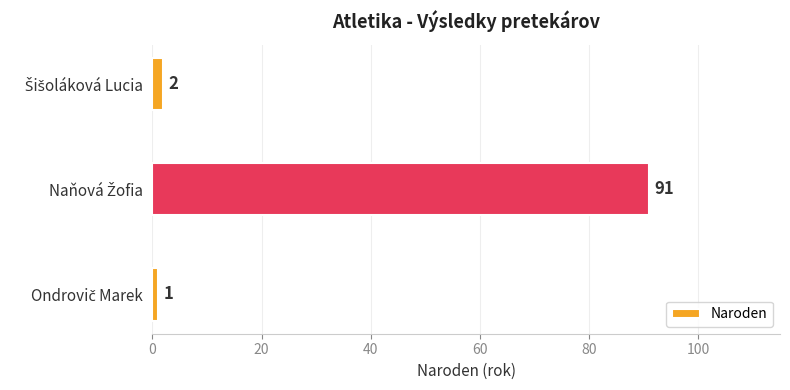

Does the chart contain stacked bars?

No